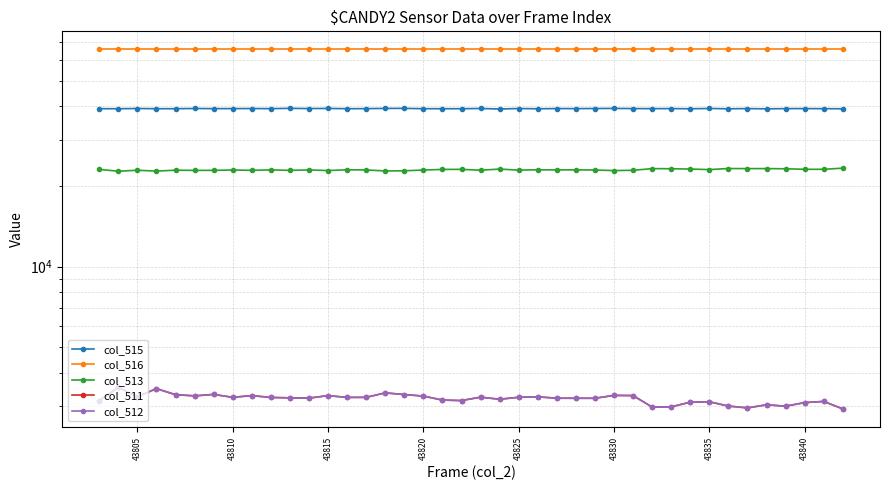

At which category is the sum across all series the highest?

43805